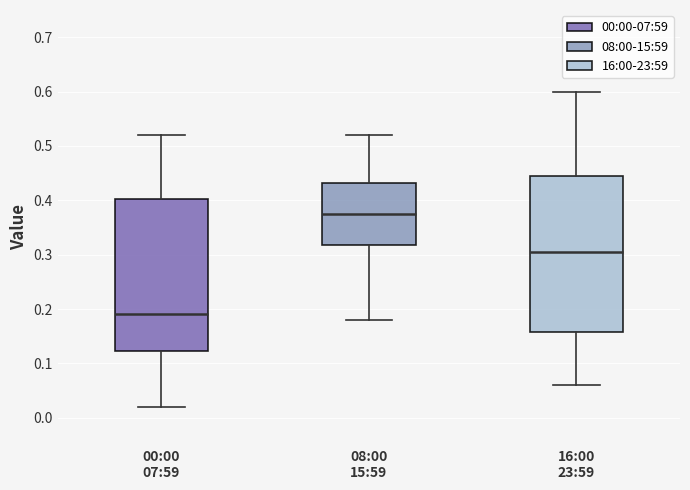

Reading left to right, read every box against the y-axis: the position of its median line, the range the box covers, and the ends of its whiskers. The values are not printed on the chart, so give them approximately, as read against the axis.

00:00 07:59: median 0.19, box 0.12 to 0.40, whiskers 0.02 to 0.52
08:00 15:59: median 0.38, box 0.32 to 0.43, whiskers 0.18 to 0.52
16:00 23:59: median 0.31, box 0.16 to 0.45, whiskers 0.06 to 0.60